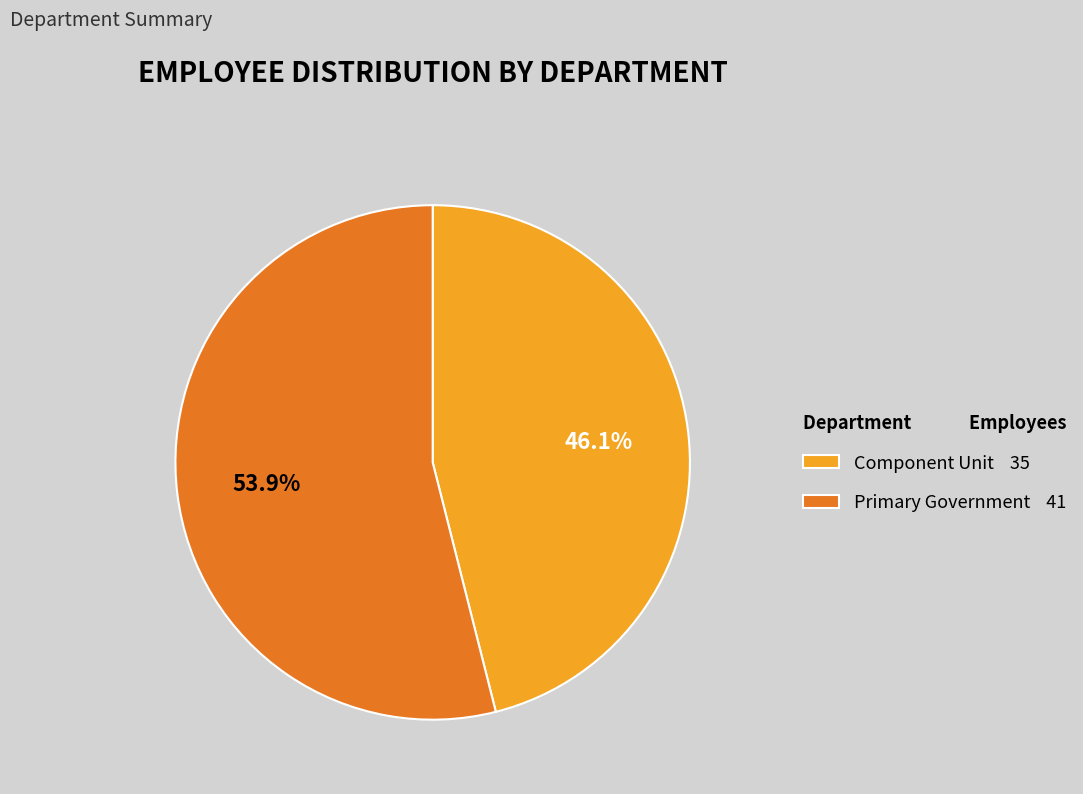

Does Component Unit represent more than half of the total?

No